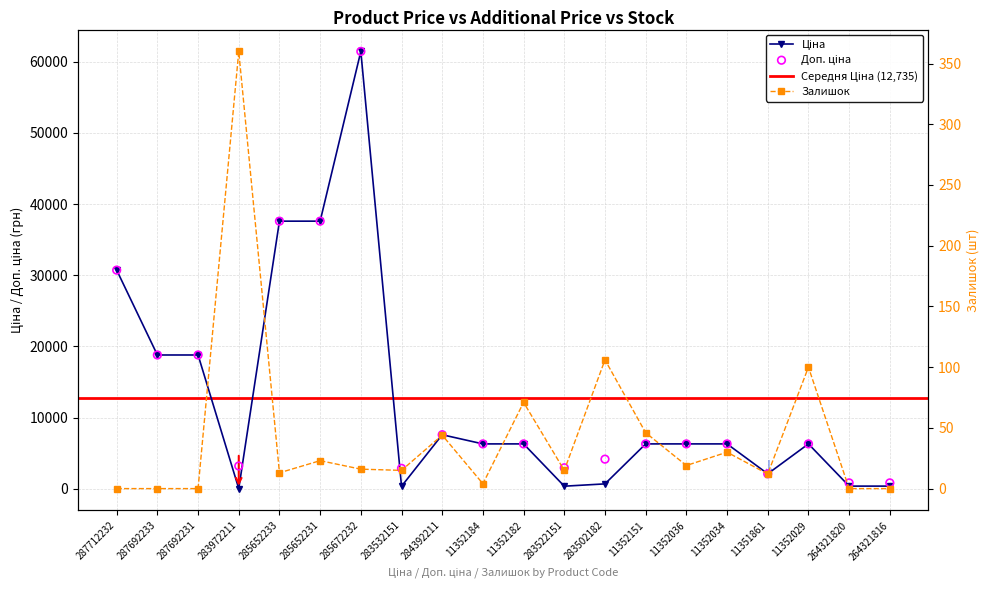

At how many categories does at least one series exceed 21186?

4